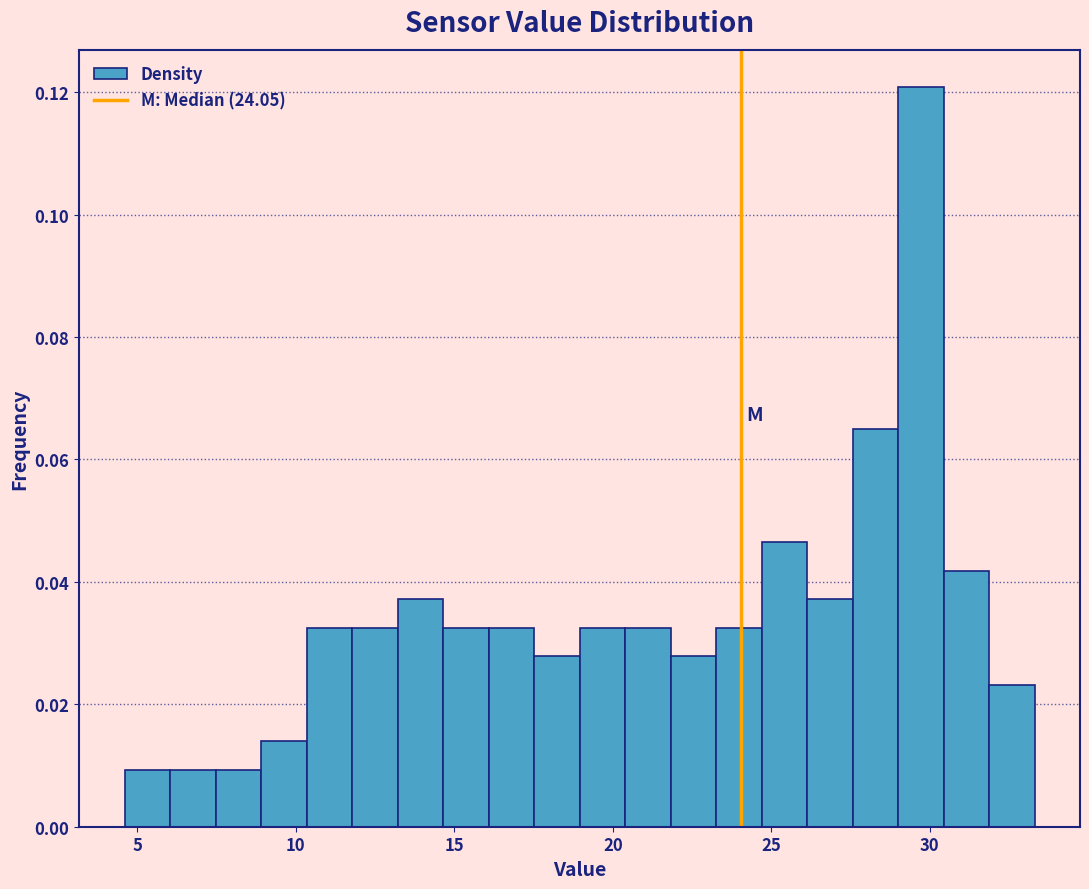

Around what value on the x-axis is the tallest bar? Give the approximate position of its centre, as read against the axis.

29.5